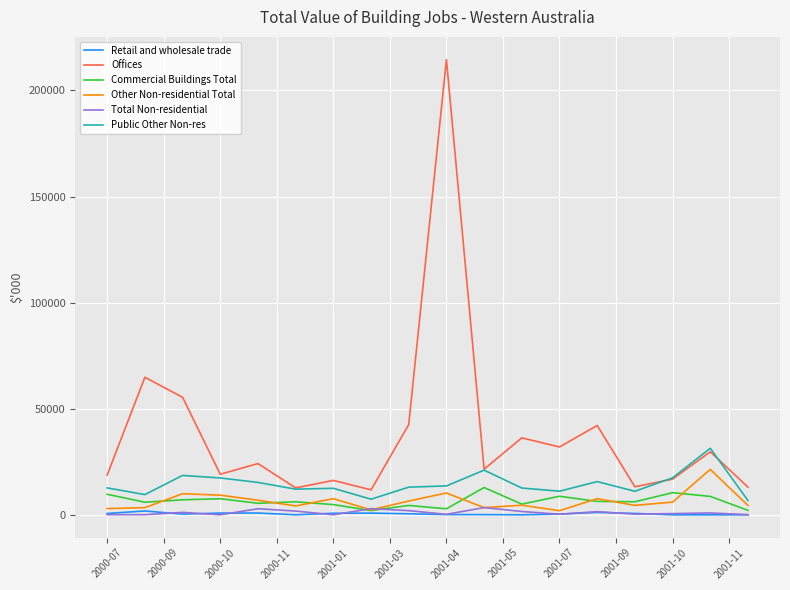

What is the maximum value shown in the chart?

214520